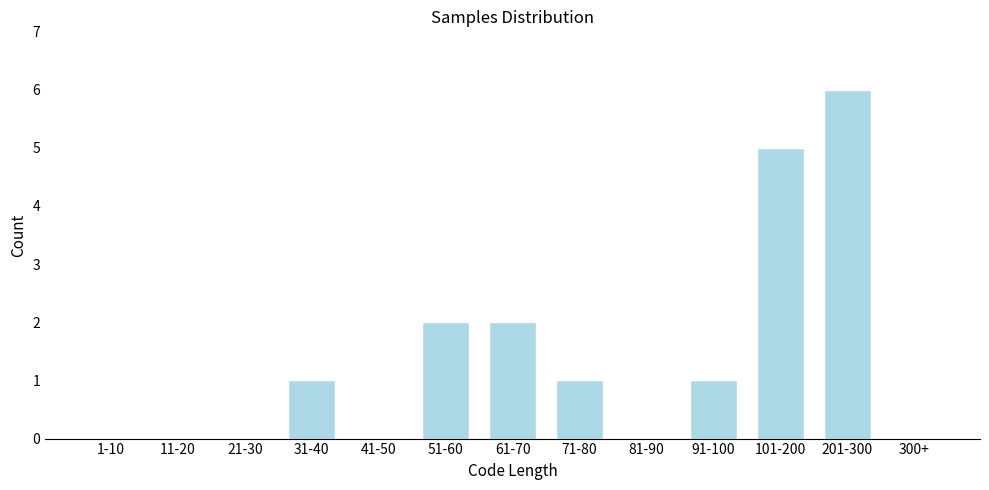

Reading left to right, list all the values displayed in this chart.

1-10=0	11-20=0	21-30=0	31-40=1	41-50=0	51-60=2	61-70=2	71-80=1	81-90=0	91-100=1	101-200=5	201-300=6	300+=0